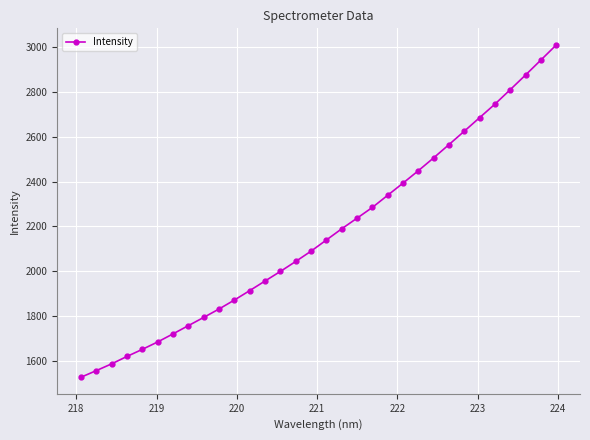

What is the sum of all values?

69413.6